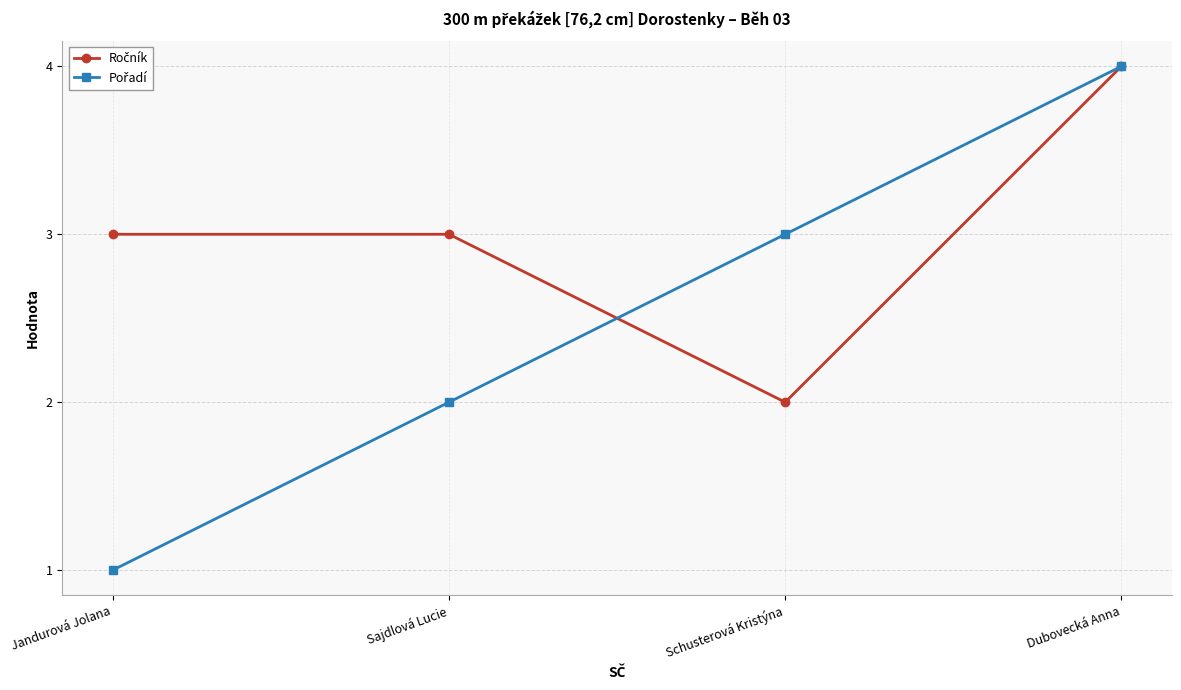

At which category is the sum across all series the highest?

Dubovecká Anna